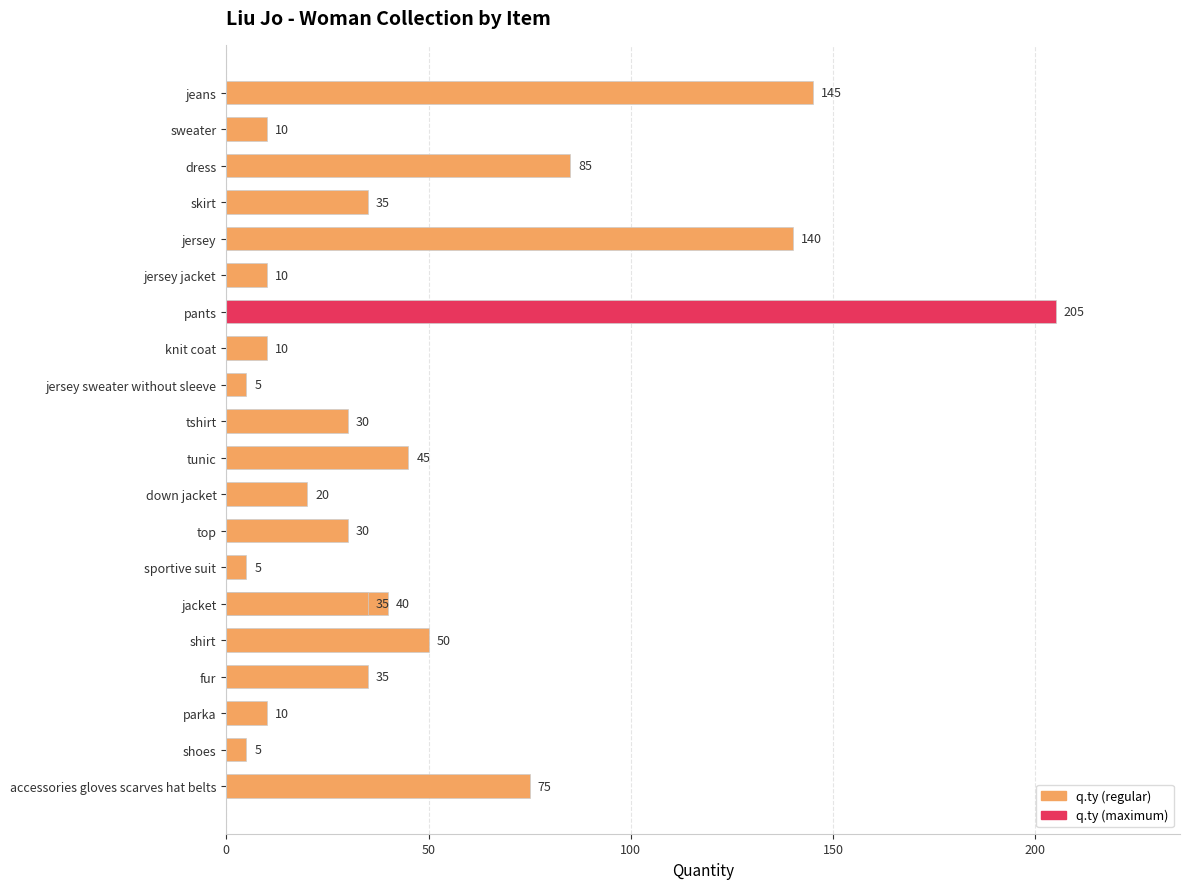

How many bars are there in total?

21